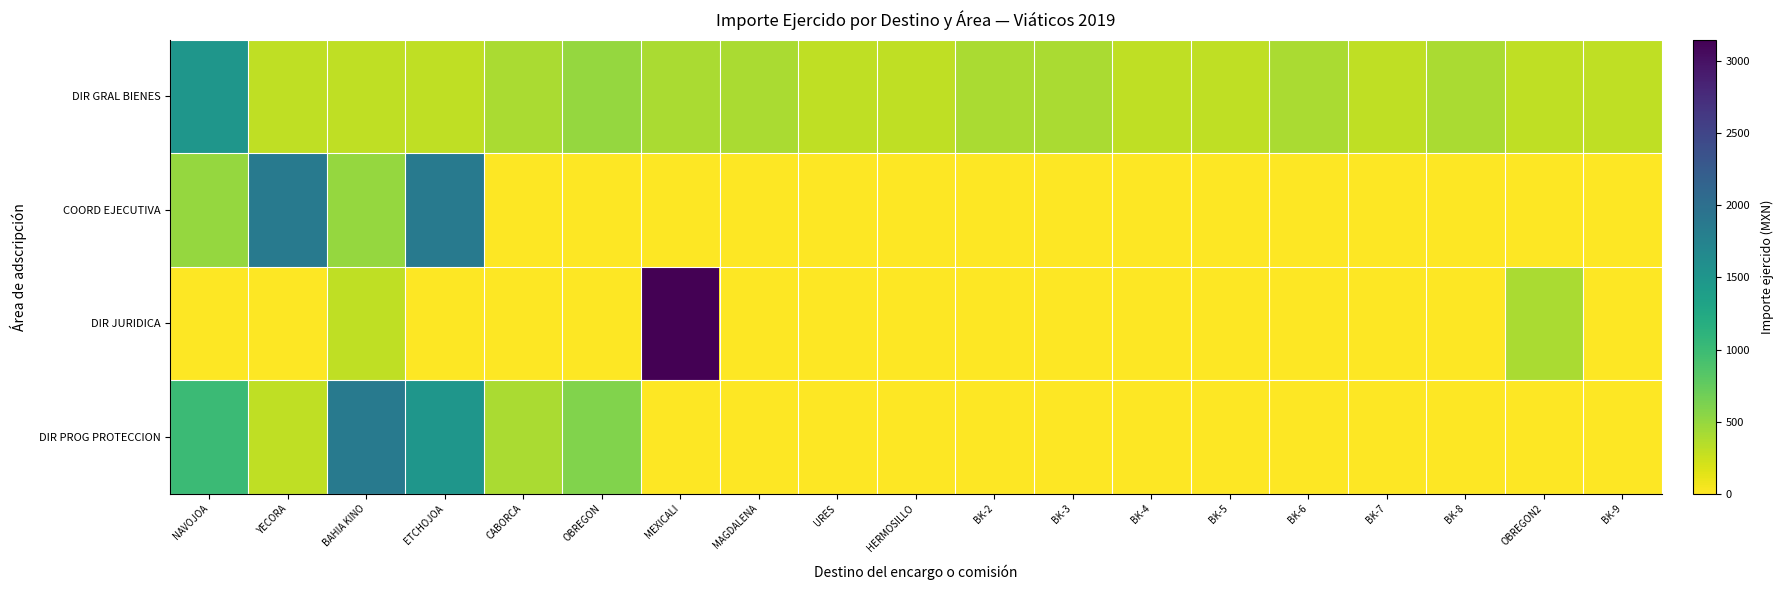

Which has a higher value, OBREGON2 or ETCHOJOA?

OBREGON2